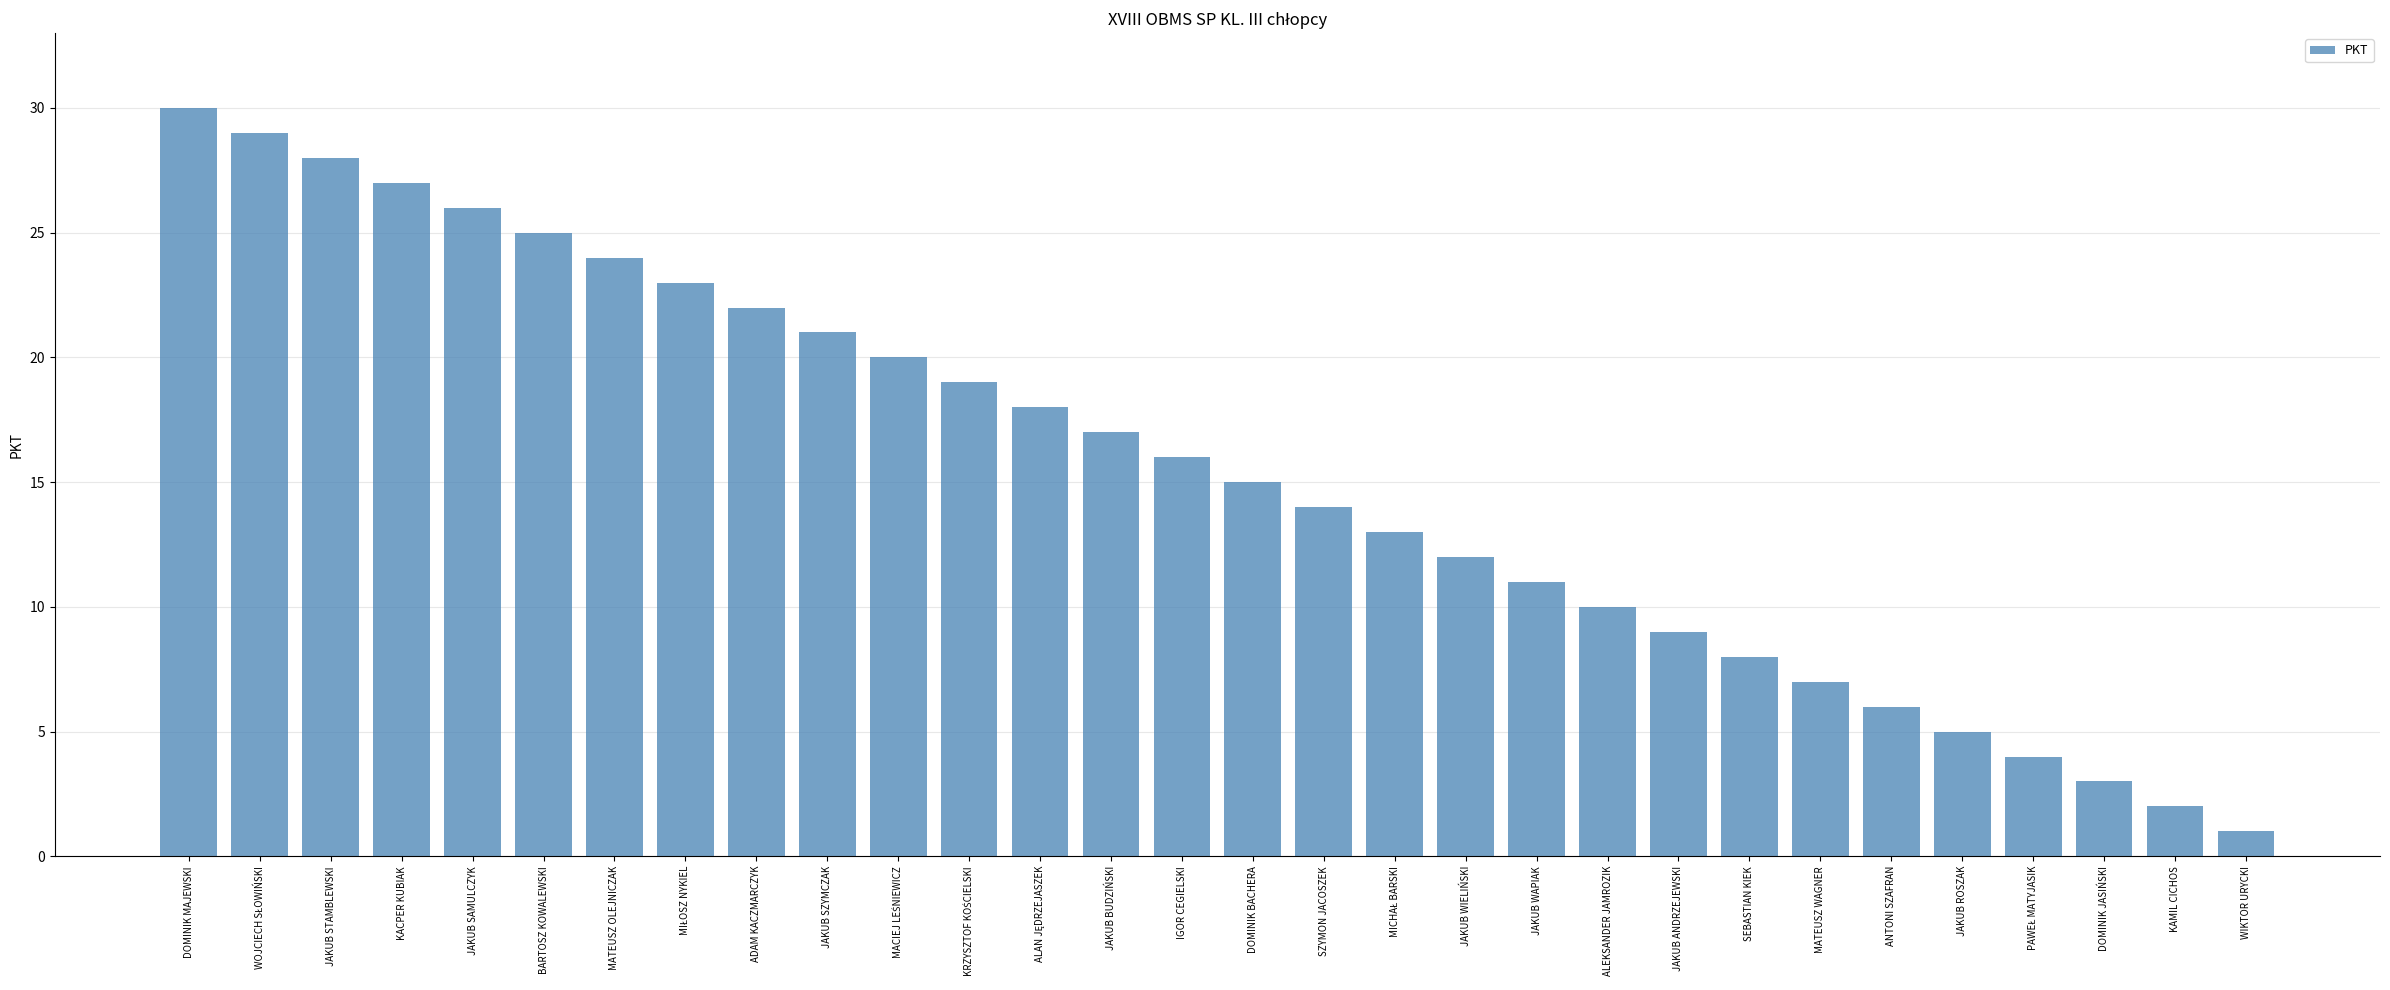

The chart shows a value of 6 at JAKUB ANDRZEJEWSKI. True or false?

False